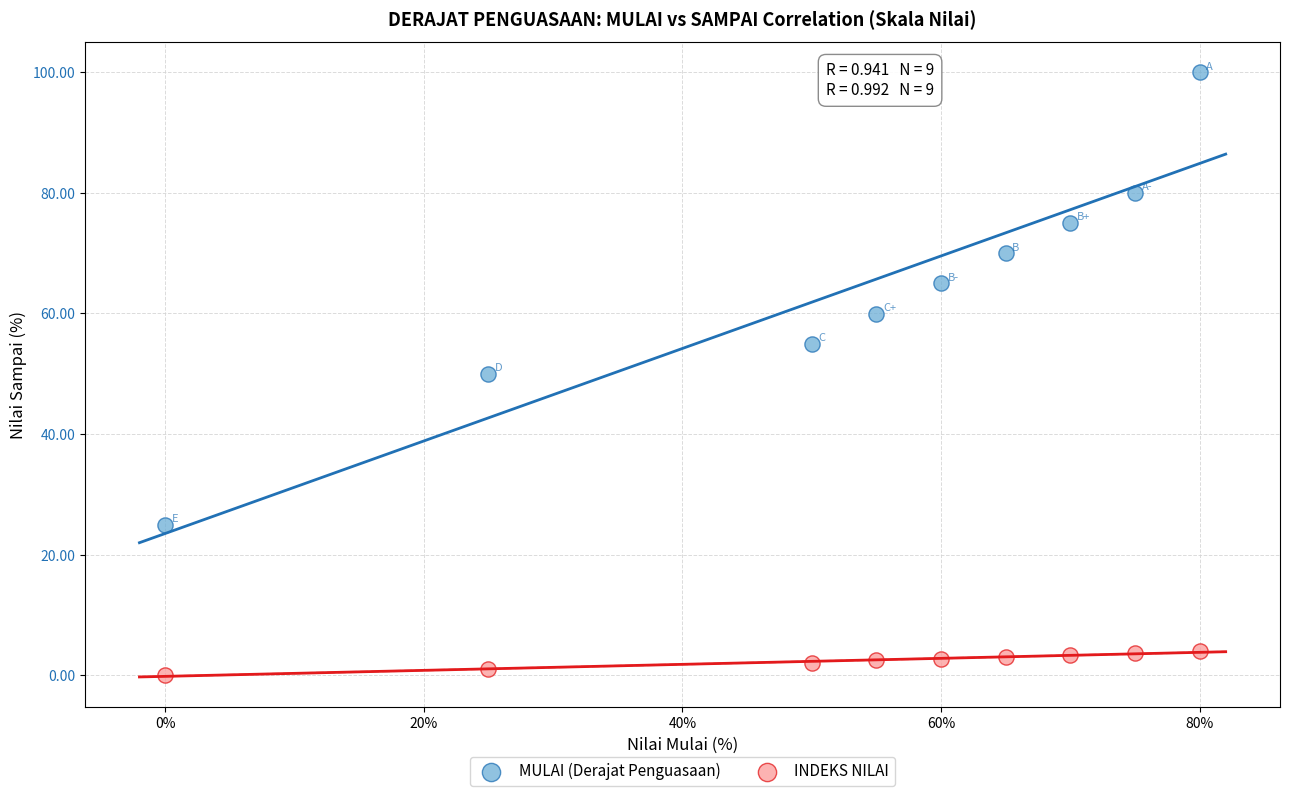

What is the X range (max minus min) for the scatter plot?

80.0